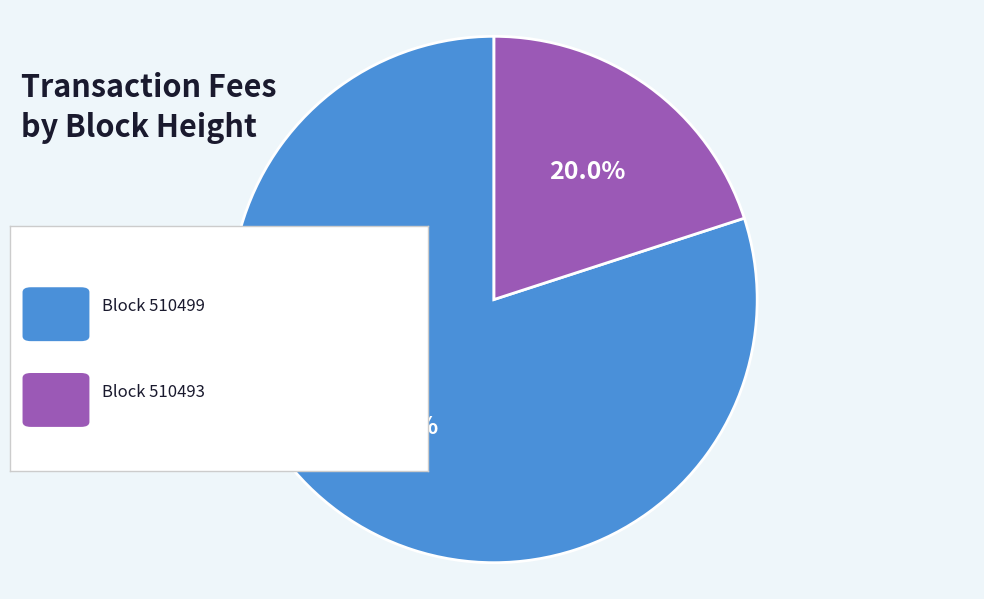

Is there any slice that represents more than half of the pie?

Yes